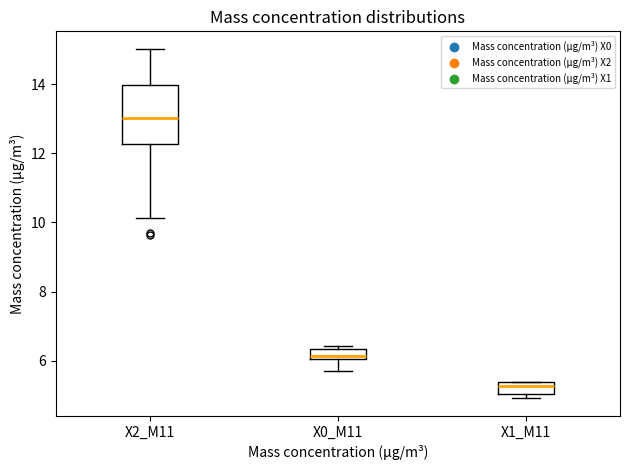

Where does the median line of the box for X1_M11 sit on the y-axis? The values are not printed on the chart, so give them approximately, as read against the axis.

5.2